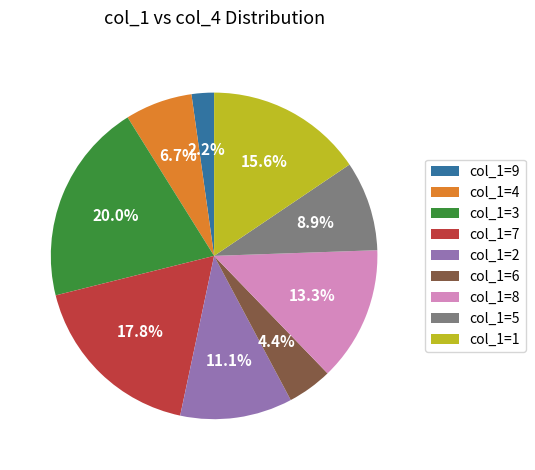

What percentage is NOT represented by col_1=8?

86.7%